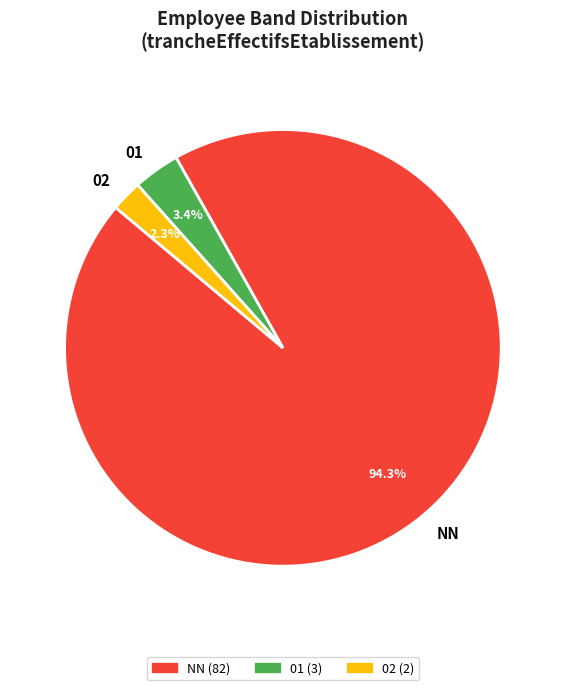

Which category has the biggest portion of the pie?

NN